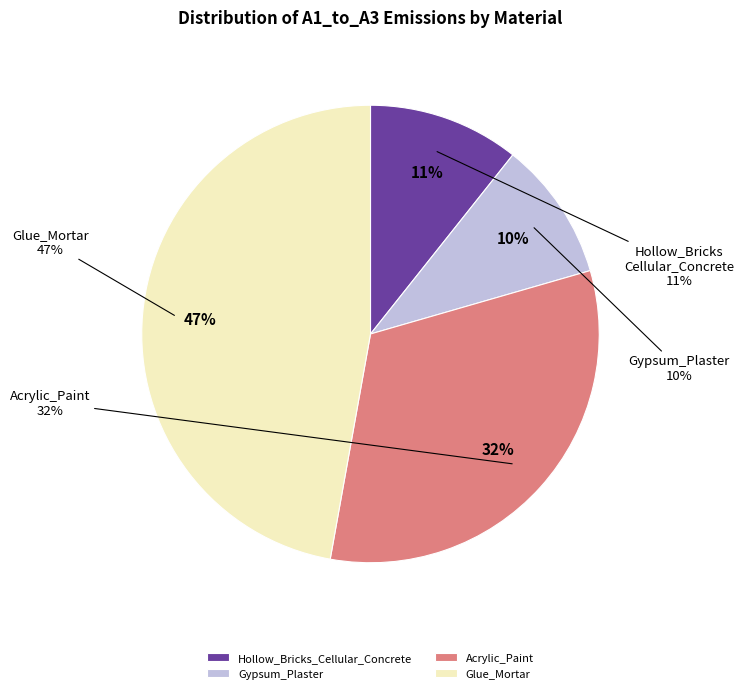

How many slices are in this pie chart?

4